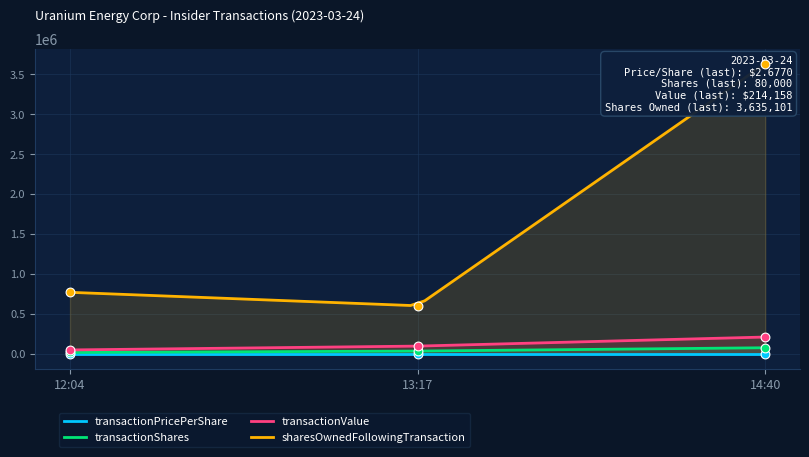

Which series has the largest Y range (max minus min)?

sharesOwnedFollowingTransaction